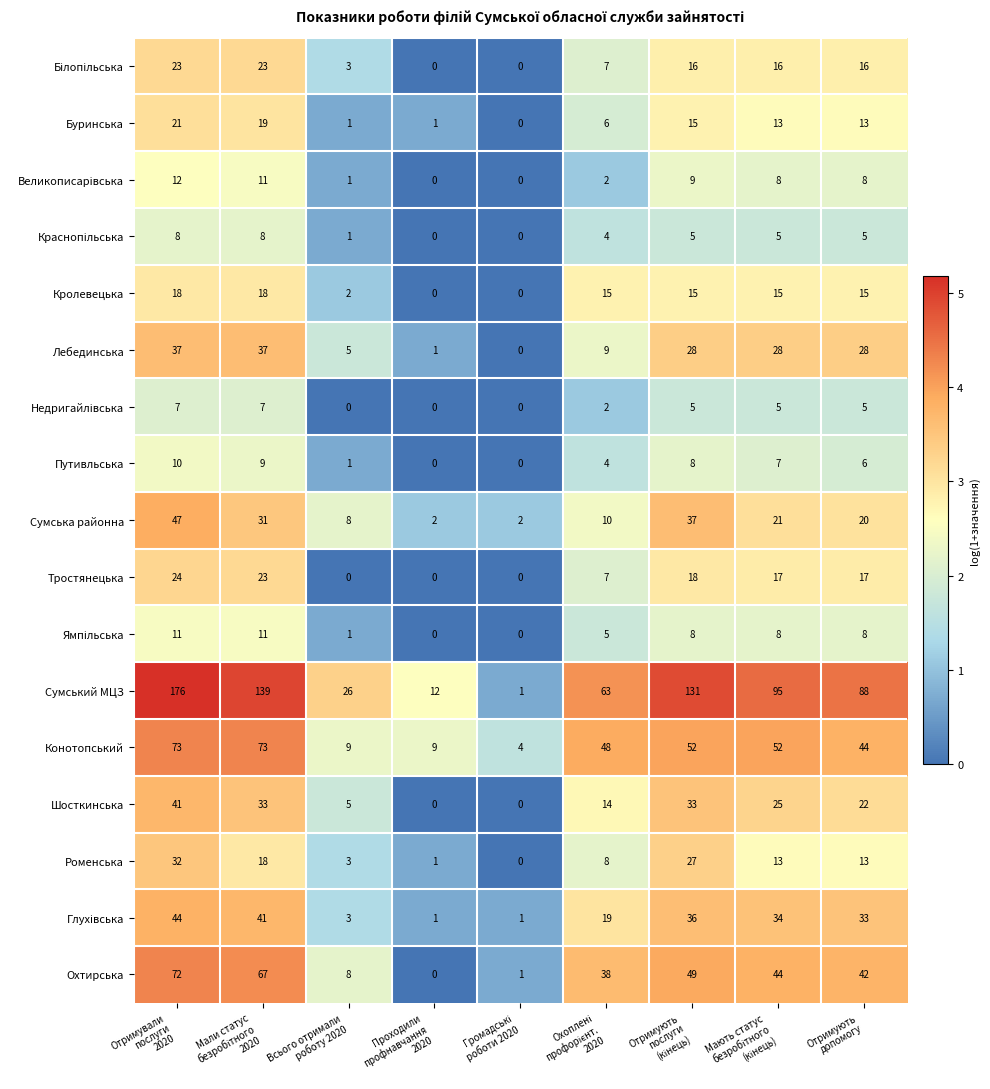

What is the difference between the maximum and minimum values in the Путивльська series?

10